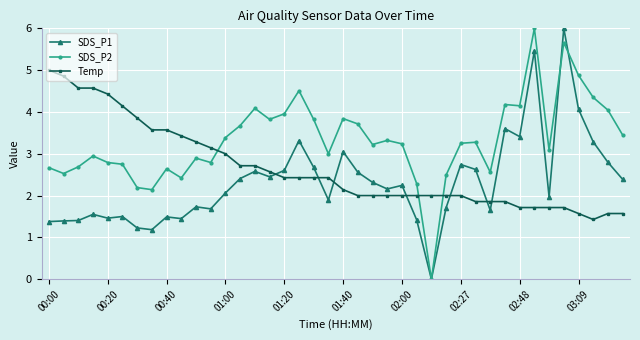

Which series has the largest total across all categories?

SDS_P2